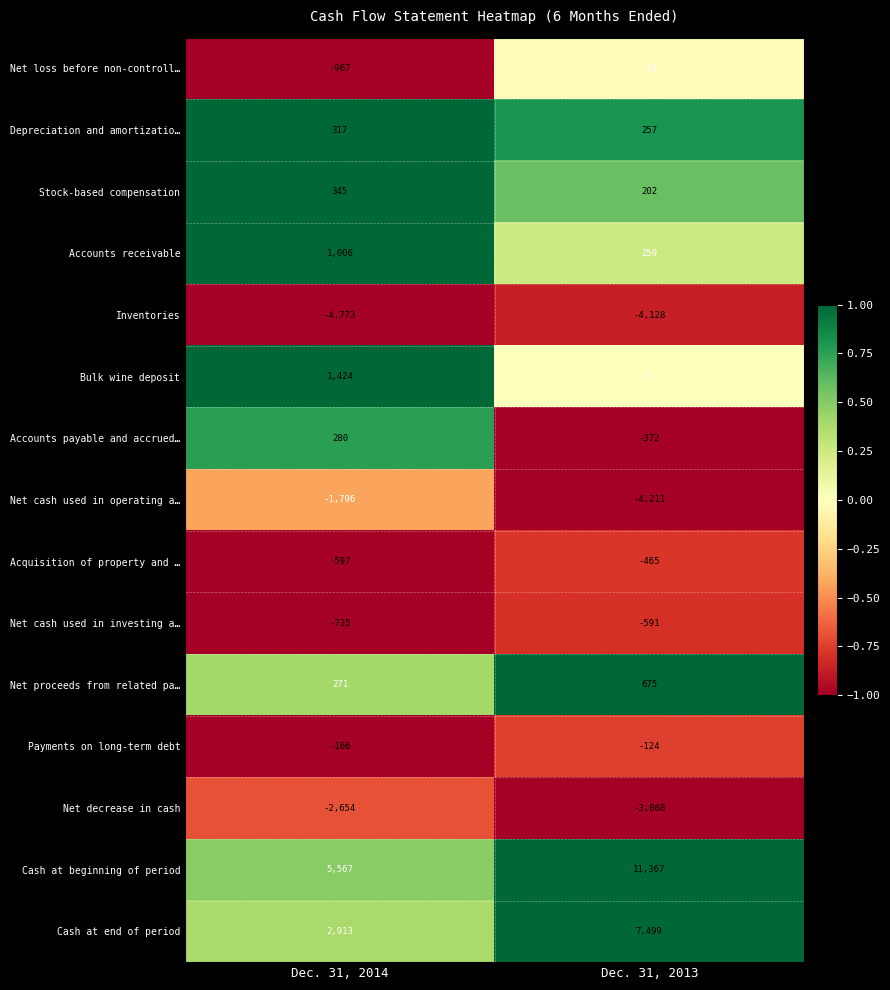

Is it true that Inventories equals -4128 at Dec. 31, 2013?

True